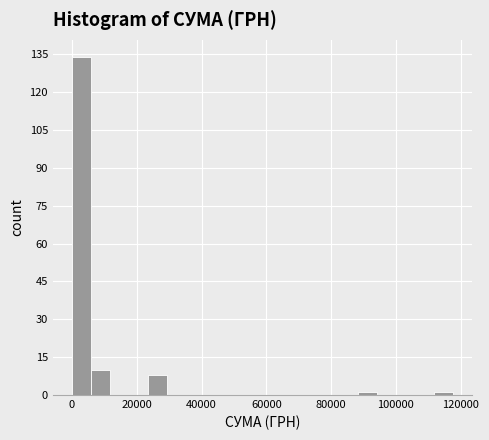

Read against the x-axis, roughly where is the centre of the tallest bar?

2000